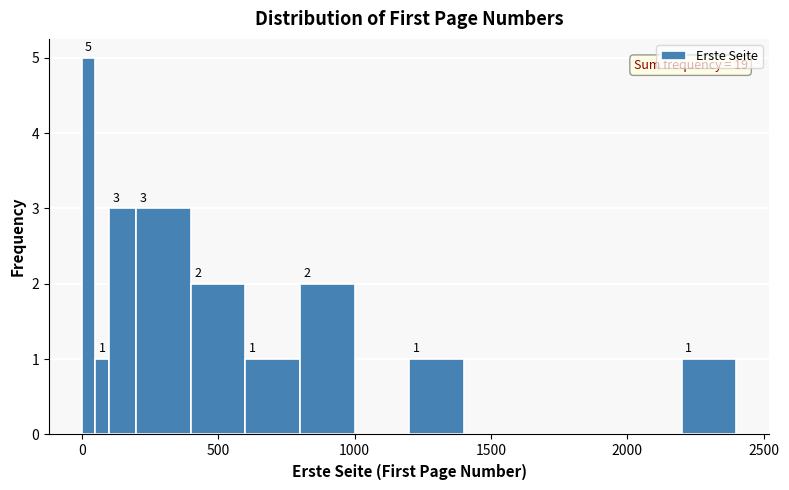

Read against the x-axis, roughly where is the centre of the tallest bar?

50